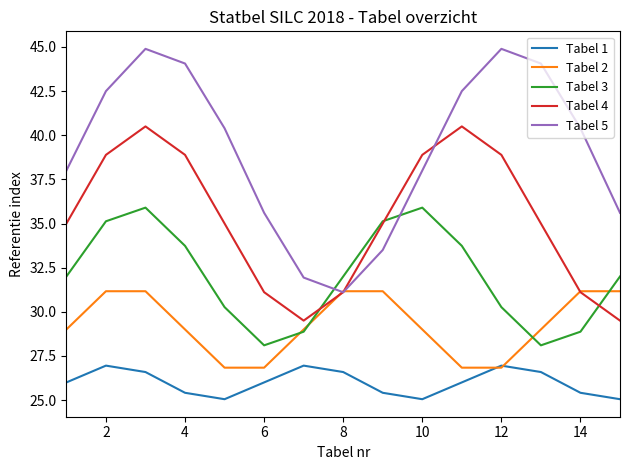

How many intersections are there between Tabel 3 and Tabel 5?

2